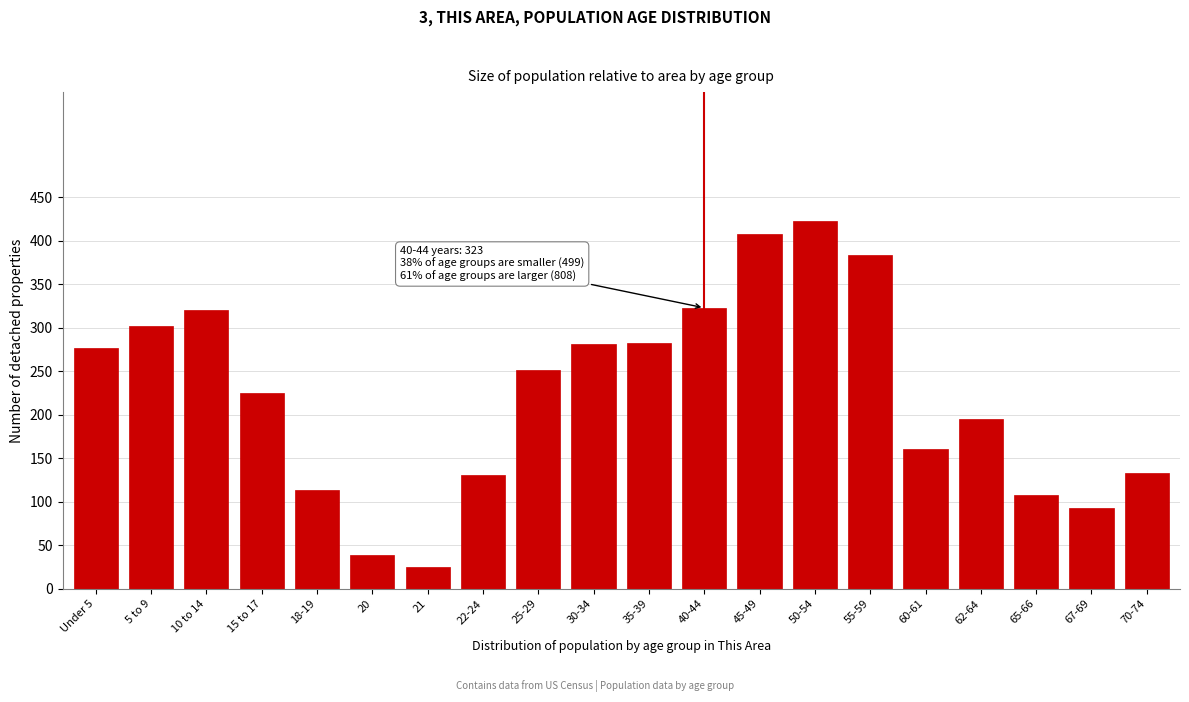

Is it true that the value at 35-39 is 158?

False